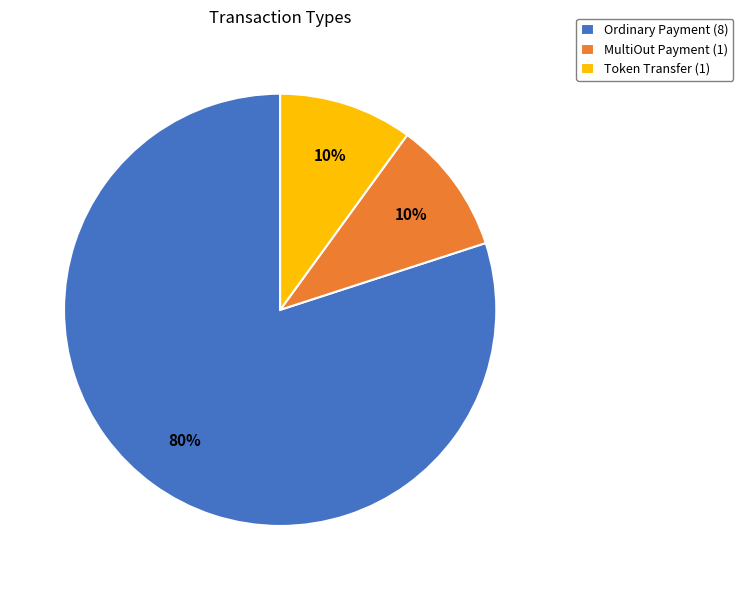

Is it true that Ordinary Payment (8) is 90% of the pie?

False